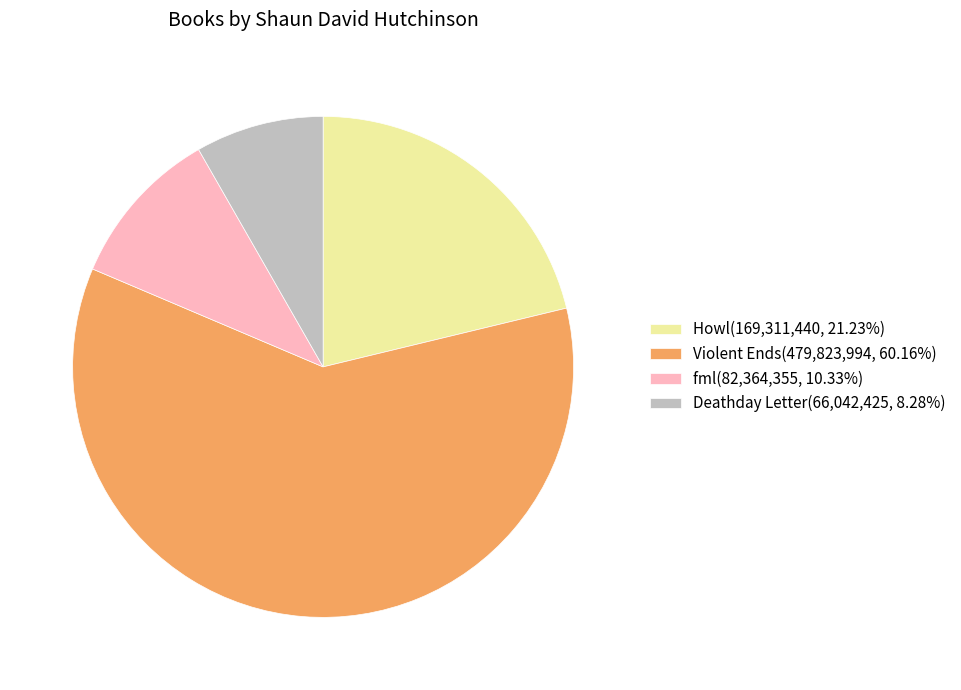

Is the sum of Violent Ends(479,823,994, 60.16%) and Howl(169,311,440, 21.23%) greater than half?

Yes